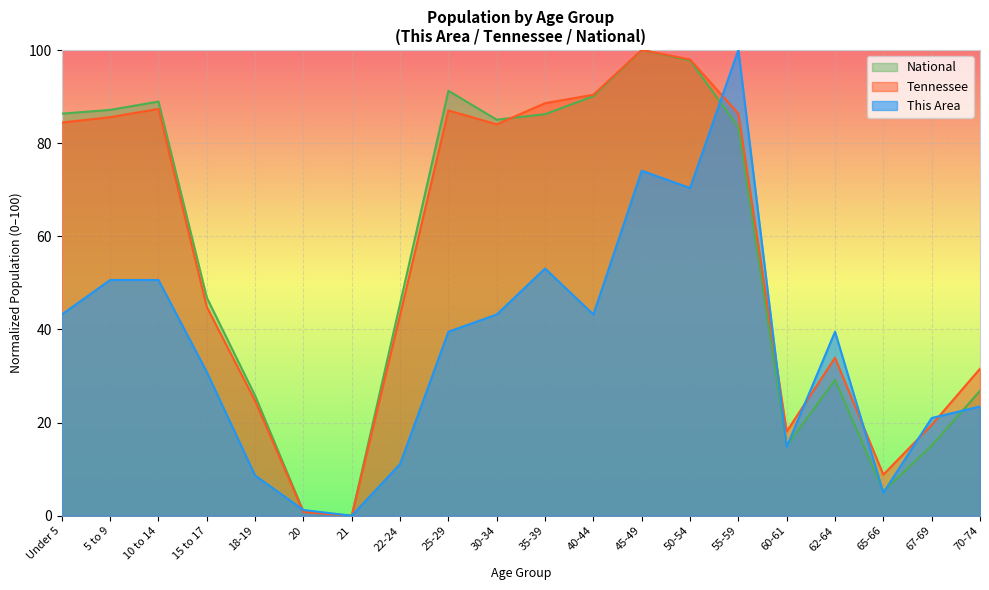

What is the sum of all National values?

1106.6